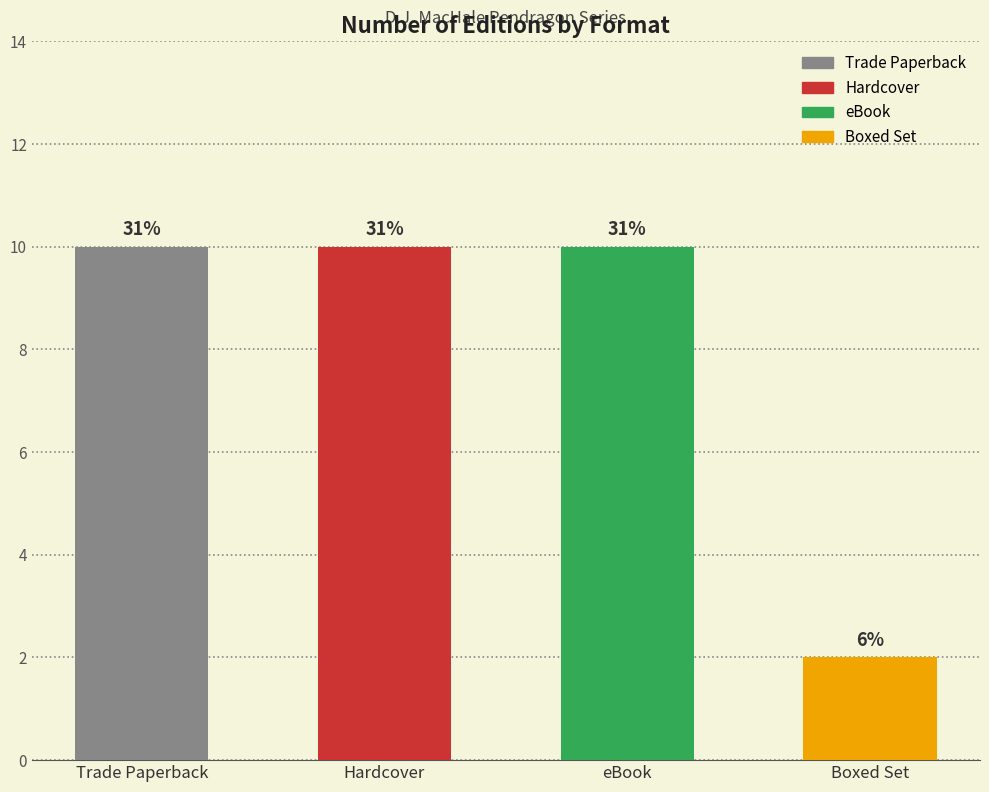

The value at Trade Paperback is 3. True or false?

False